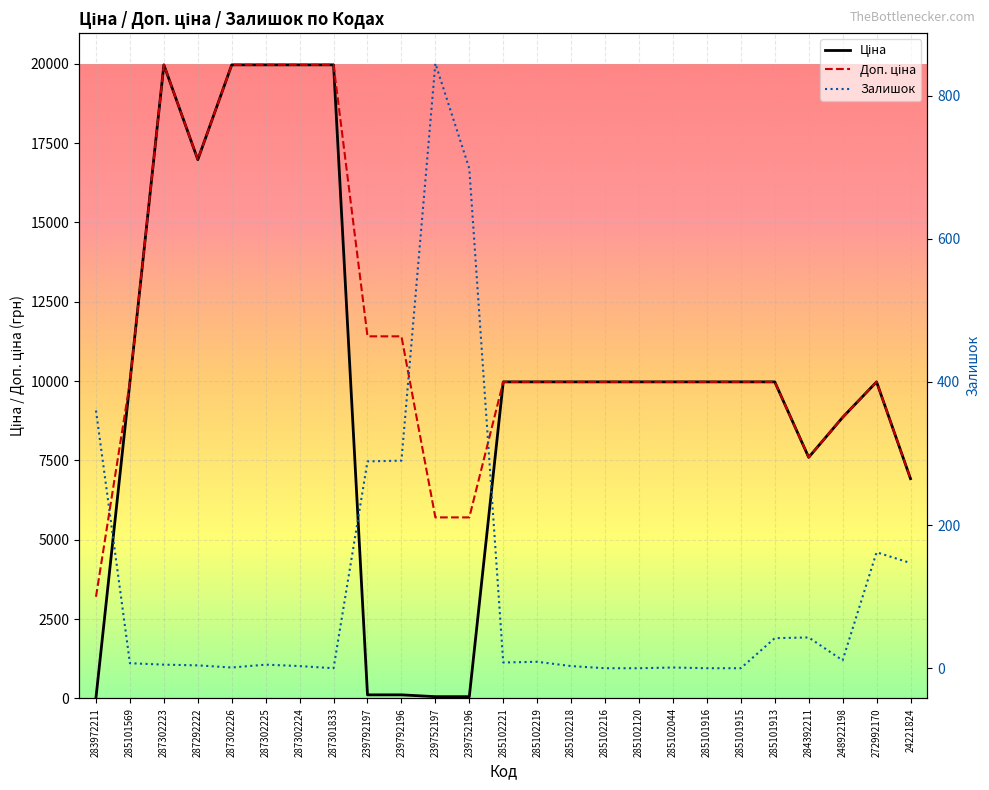

How many distinct data groups are displayed?

3